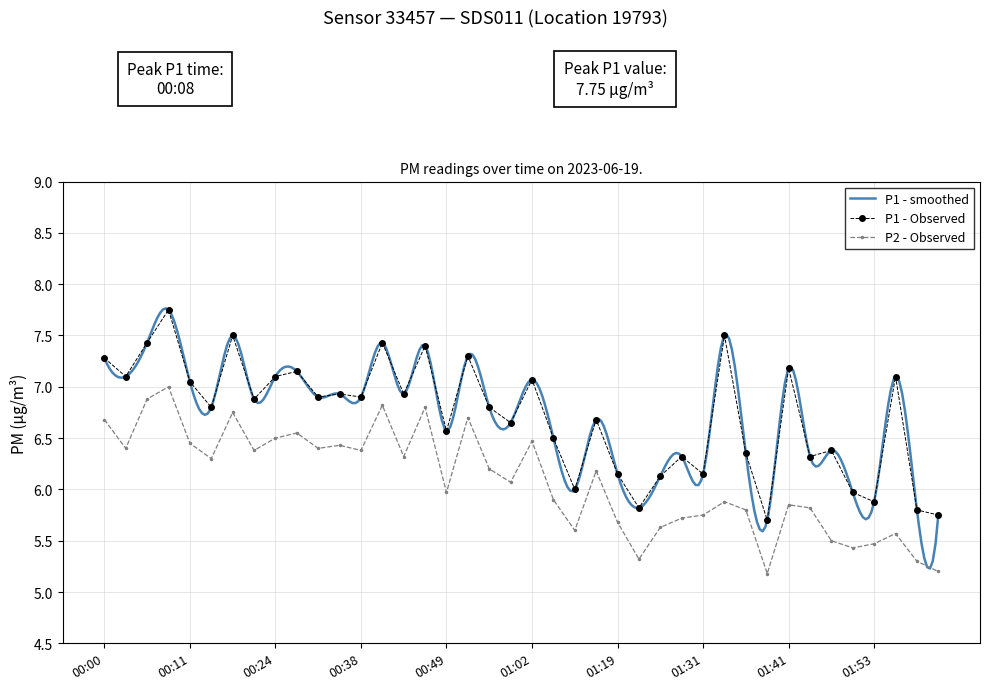

True or false: P2 - Observed and P1 - Observed intersect in this chart.

False